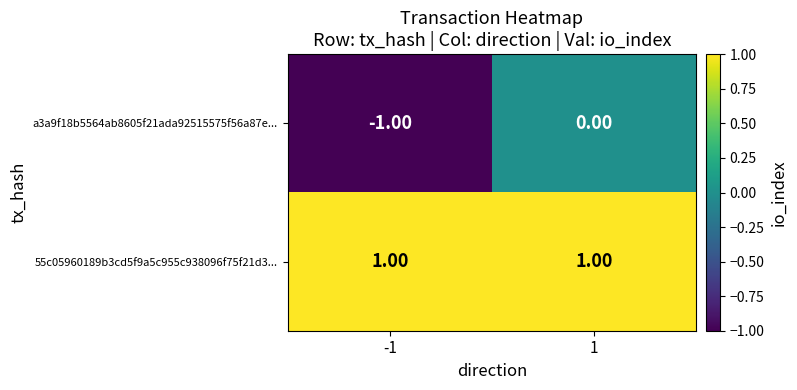

Between -1 and 1, which series saw the biggest shift?

a3a9f18b5564ab8605f21ada92515575f56a87e...